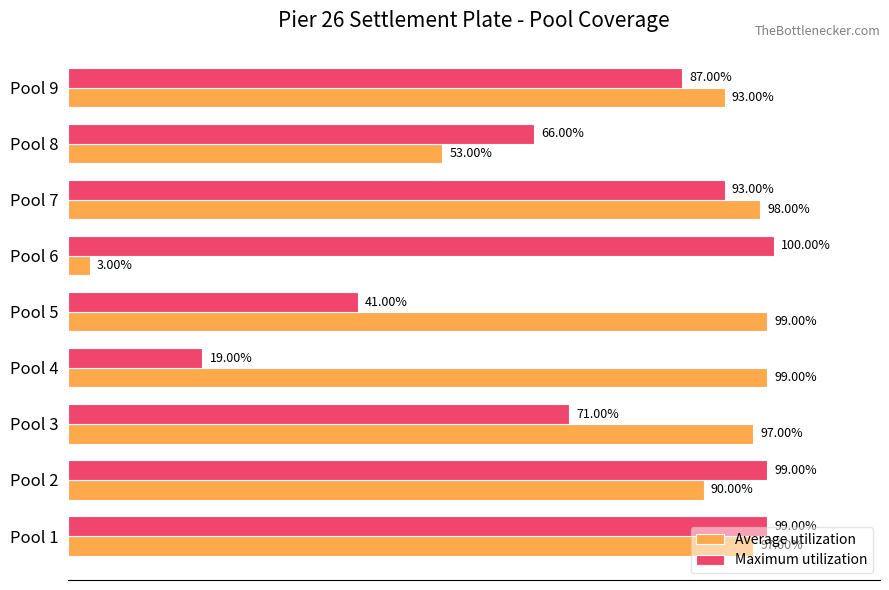

List the series in order of their peak value, lowest first.

Average utilization, Maximum utilization